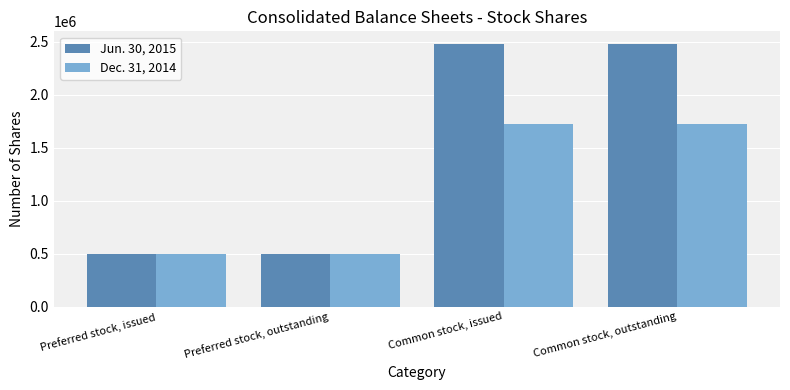

Rank the series by their maximum value, from highest to lowest.

Jun. 30, 2015, Dec. 31, 2014